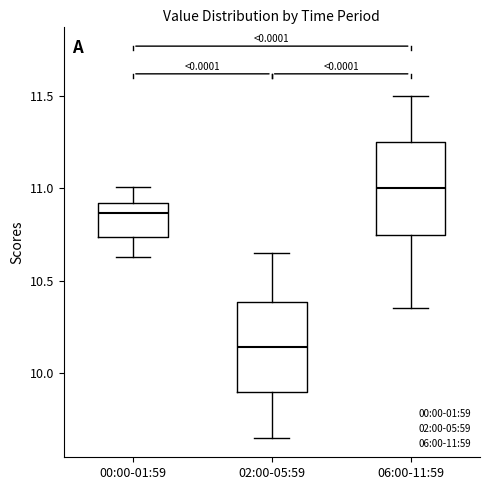

Reading left to right, read every box against the y-axis: the position of its median line, the range the box covers, and the ends of its whiskers. The values are not printed on the chart, so give them approximately, as read against the axis.

00:00-01:59: median 10.85, box 10.75 to 10.90, whiskers 10.65 to 11.00
02:00-05:59: median 10.15, box 9.90 to 10.40, whiskers 9.65 to 10.65
06:00-11:59: median 11.00, box 10.75 to 11.25, whiskers 10.35 to 11.50